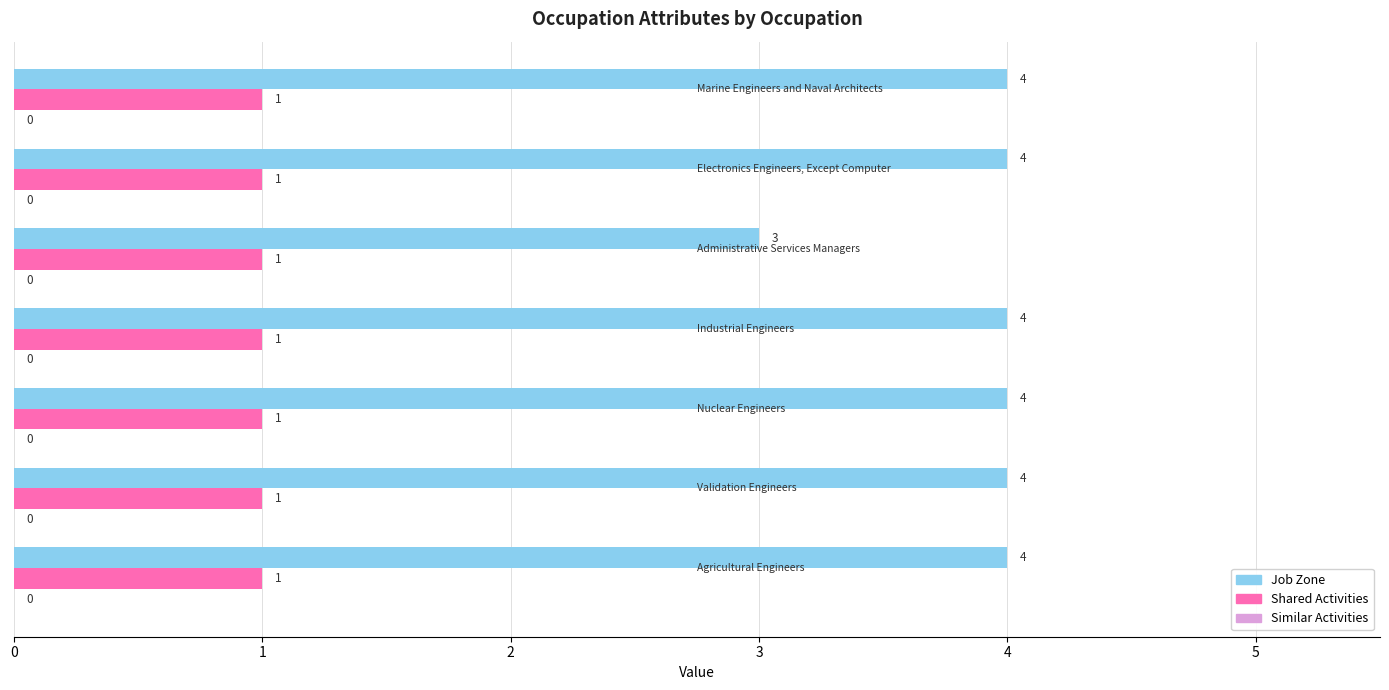

Which series has the largest total across all categories?

Job Zone